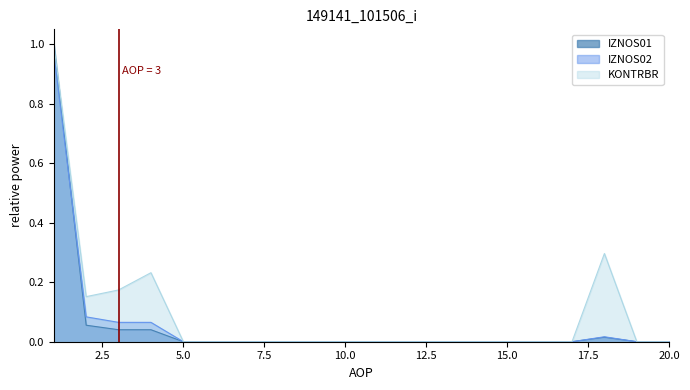

Count the KONTRBR values in the range 0 to 1.

20